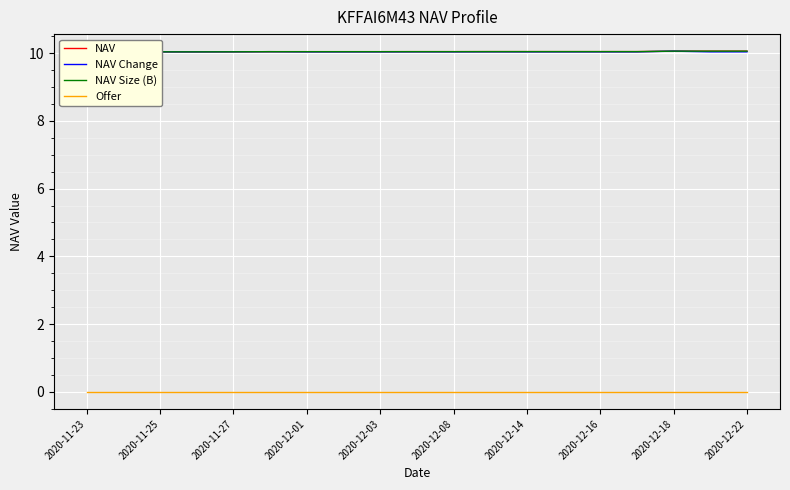

What is the sum of all NAV Size (B) values?

190.8